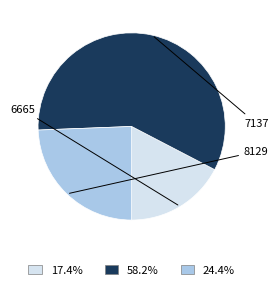

Does any single category account for the majority?

Yes